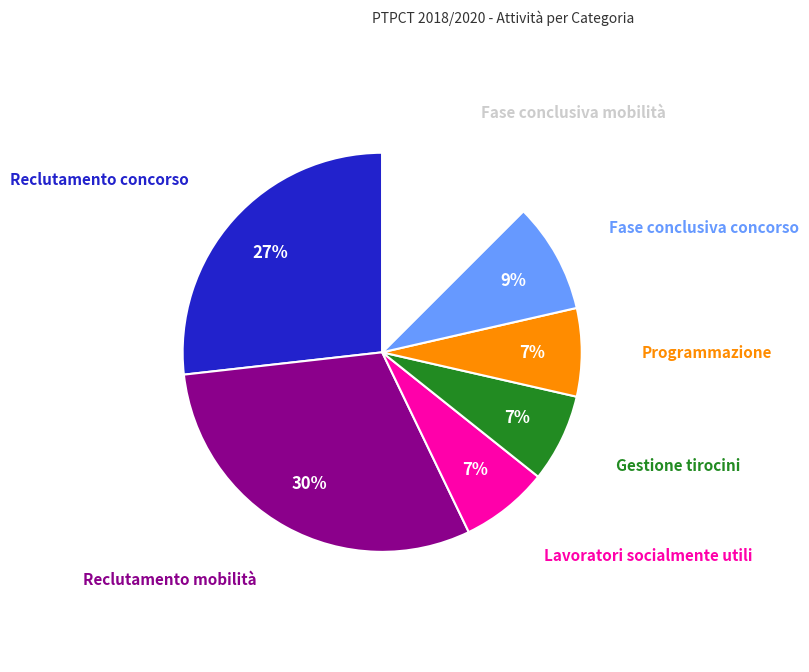

Which category has the biggest portion of the pie?

Reclutamento mobilità